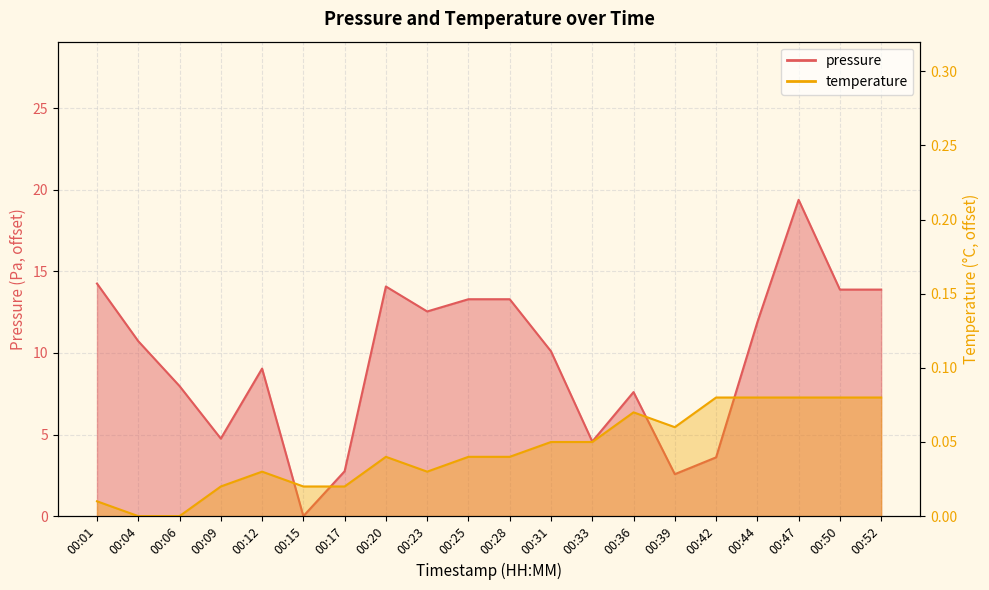

How many lines are shown in the chart?

2